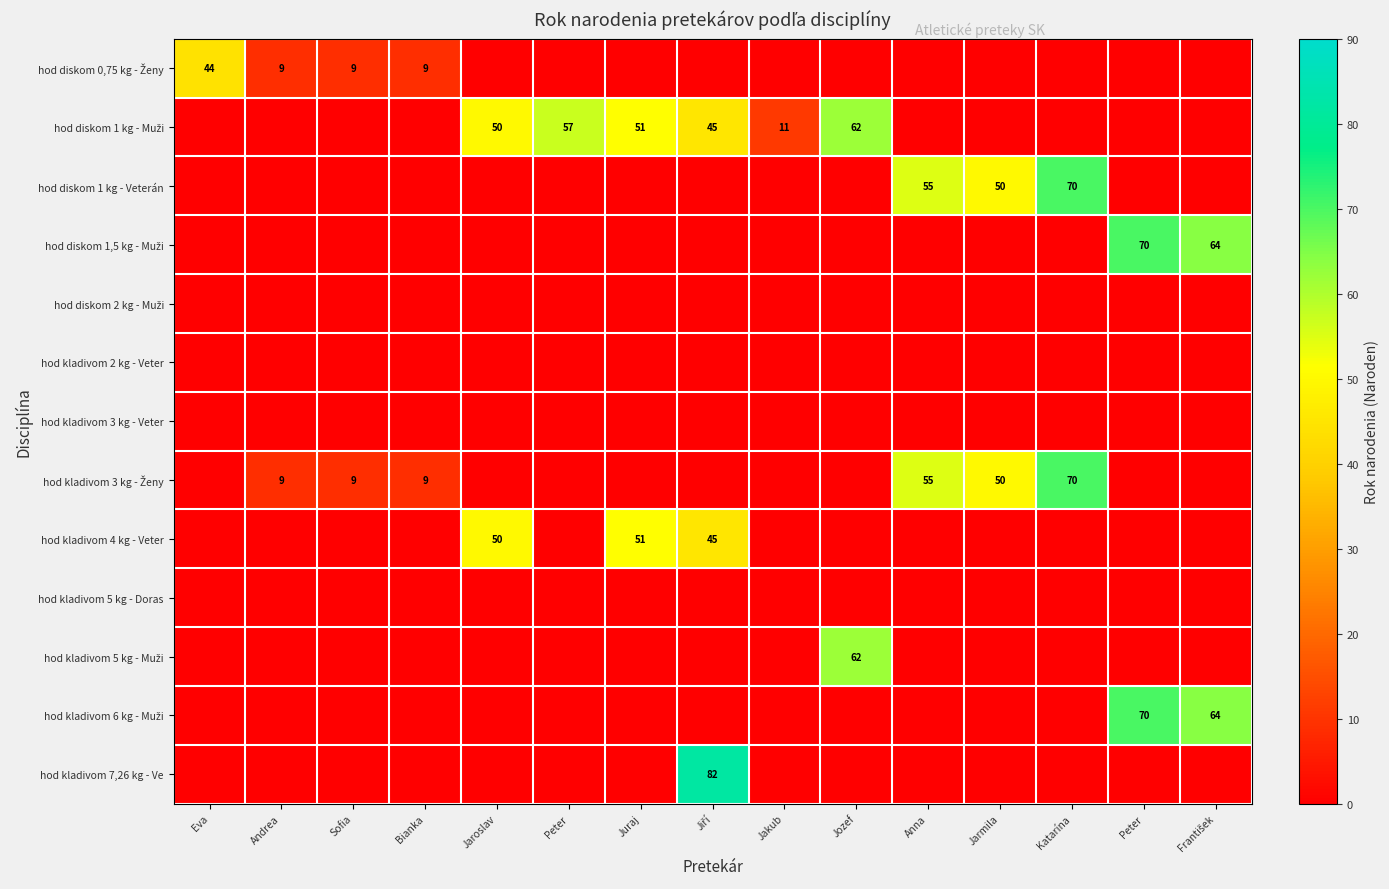

True or false: hod diskom 1 kg - Veterán has a value of -1 at Juraj.

False